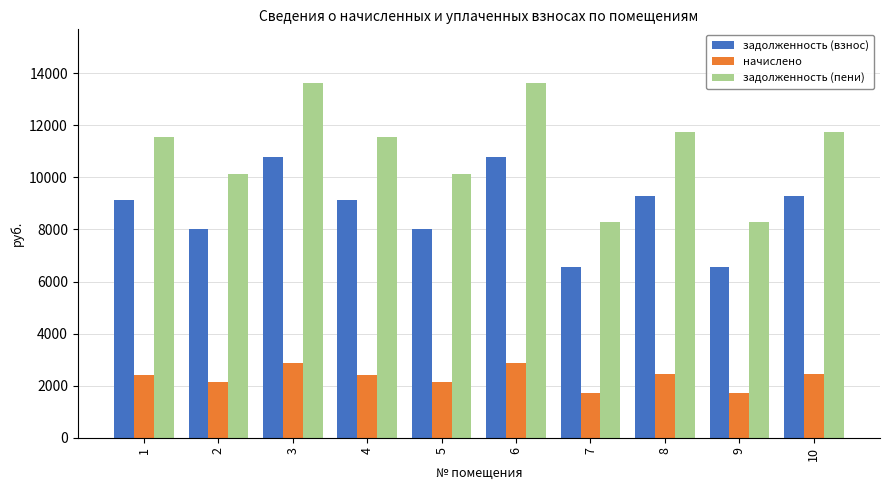

What is the lowest value of the начислено series?

1735.1